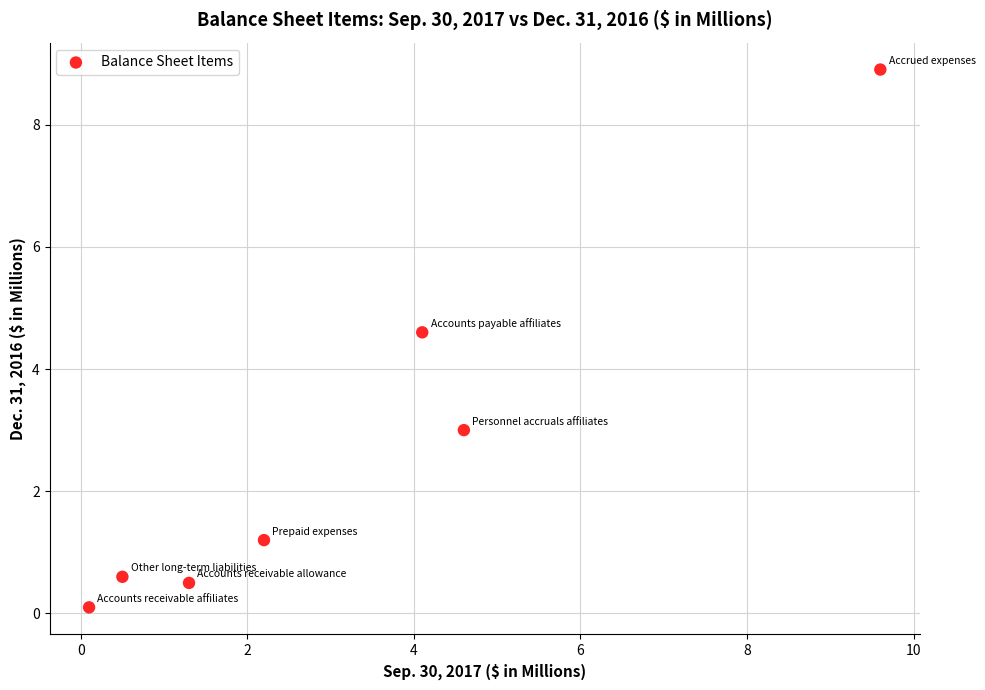

What Y value in the scatter plot is closest to 4?

4.6